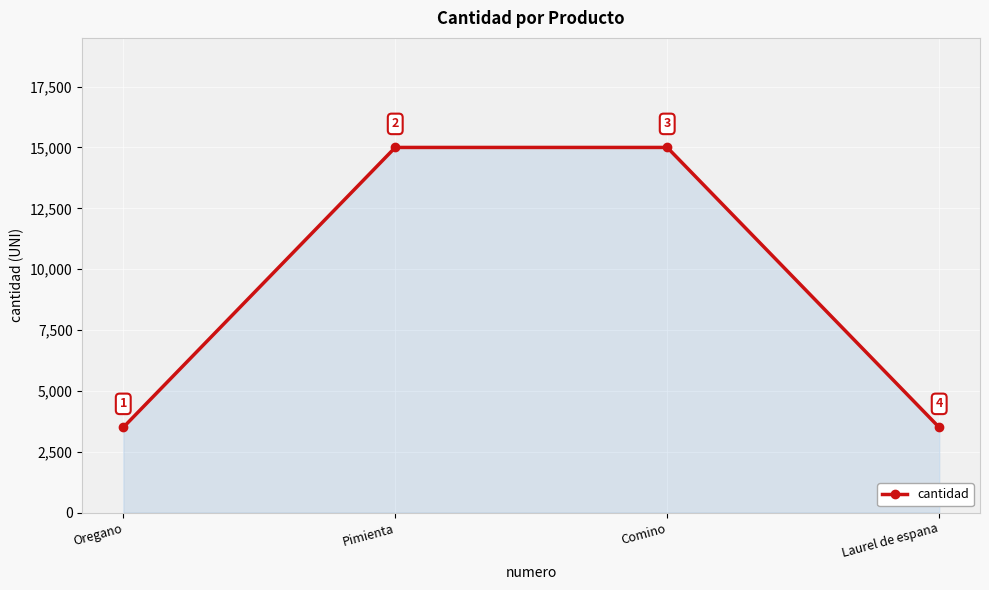

Approximately how many times larger is the value at Comino compared to Oregano?

4.3